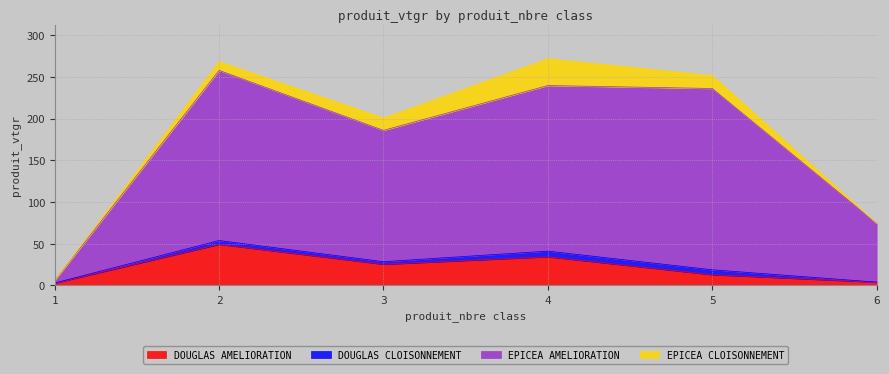

True or false: DOUGLAS AMELIORATION and EPICEA AMELIORATION intersect in this chart.

False